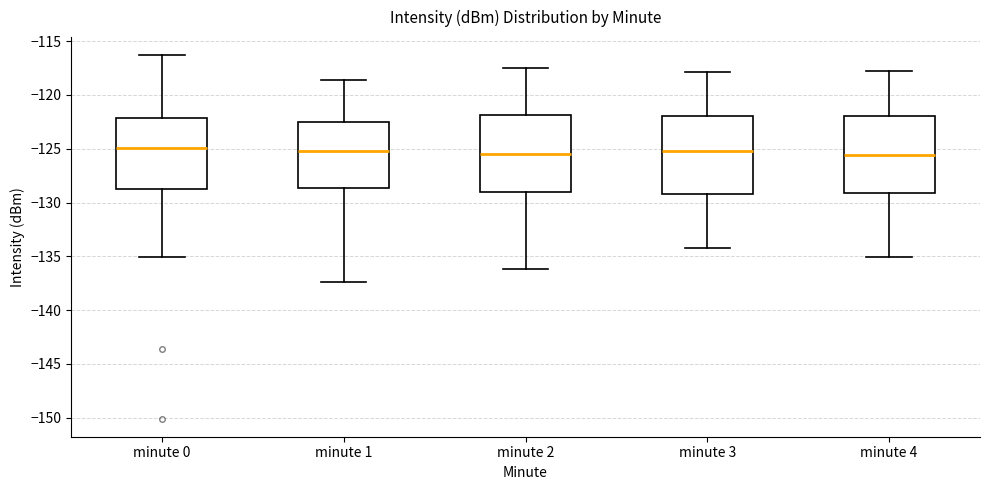

Reading left to right, transcribe this box plot: for each box, give where its median line is, the range the box spans, and where its two whiskers end, as read against the y-axis. The values are not printed on the chart, so give them approximately, as read against the axis.

minute 0: median -125.0, box -128.5 to -122.0, whiskers -135.0 to -116.5
minute 1: median -125.0, box -128.5 to -122.5, whiskers -137.5 to -118.5
minute 2: median -125.5, box -129.0 to -122.0, whiskers -136.0 to -117.5
minute 3: median -125.0, box -129.0 to -122.0, whiskers -134.0 to -118.0
minute 4: median -125.5, box -129.0 to -122.0, whiskers -135.0 to -118.0